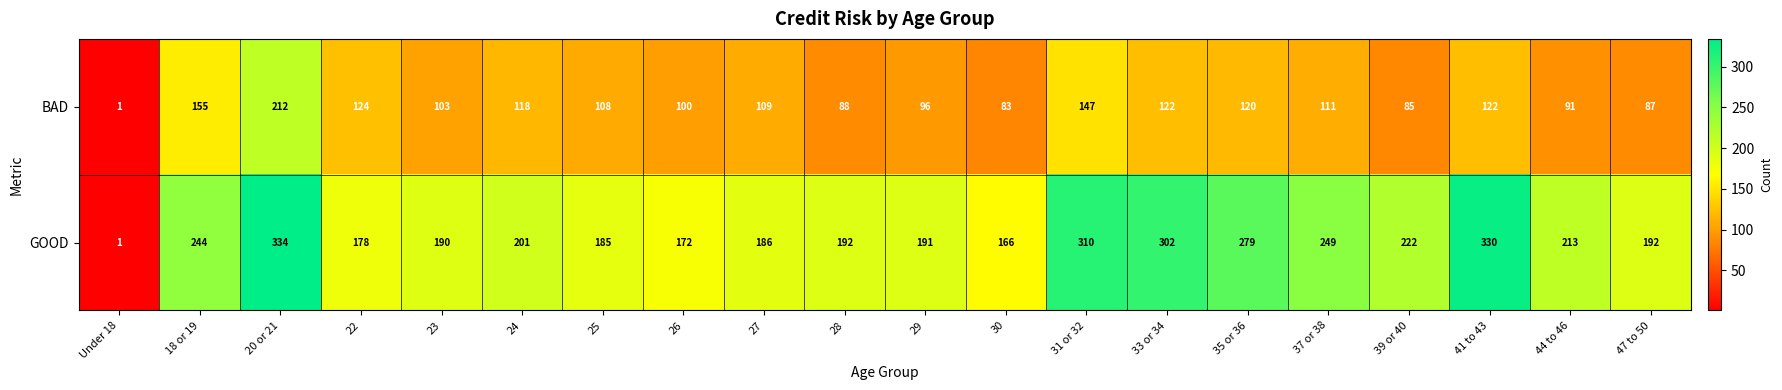

At how many categories does at least one series exceed 4?

19